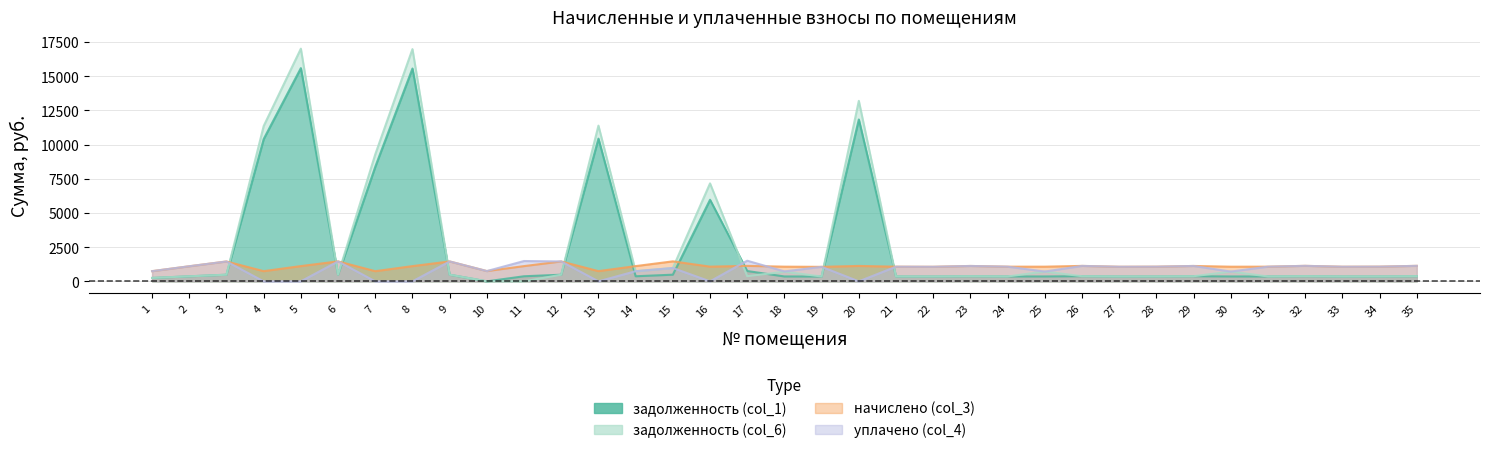

Where does the начислено (col_3) series first go above 1075?

2